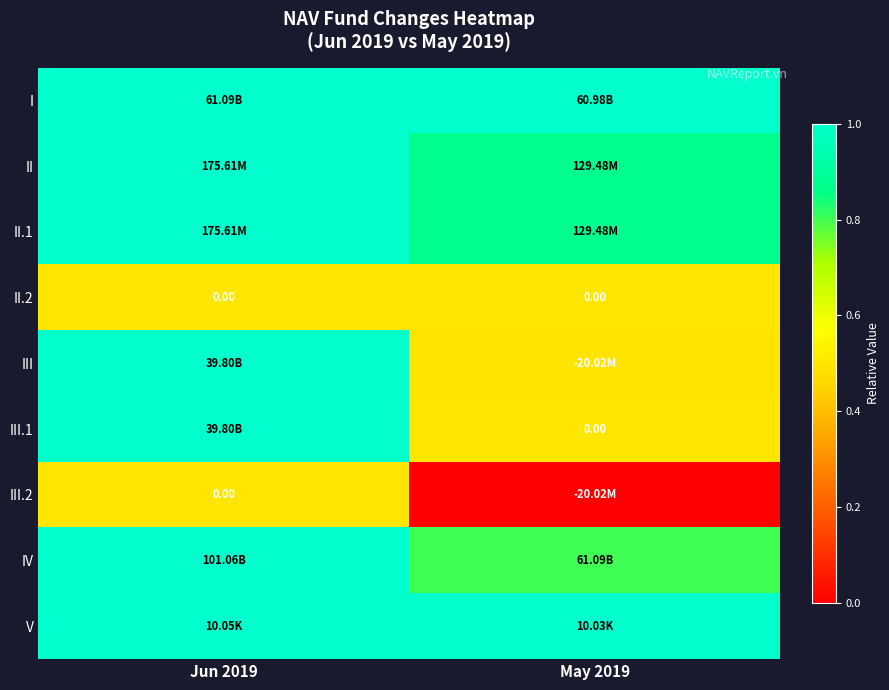

Which has a higher value, Jun 2019 or May 2019?

Jun 2019